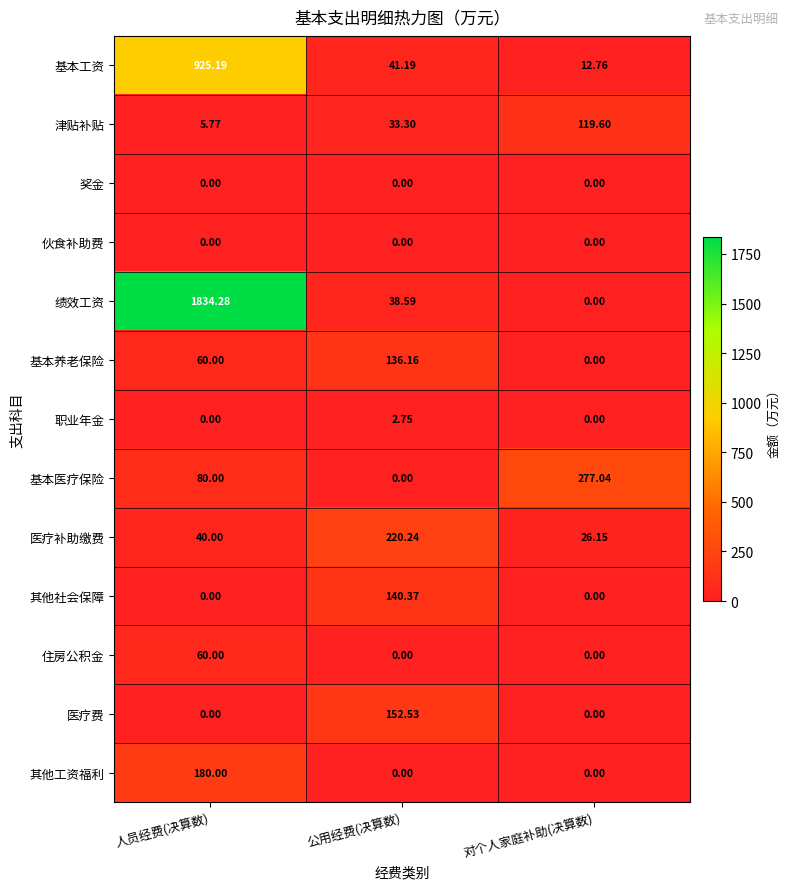

Where is 医疗补助缴费 nearest to the value 123?

人员经费(决算数)